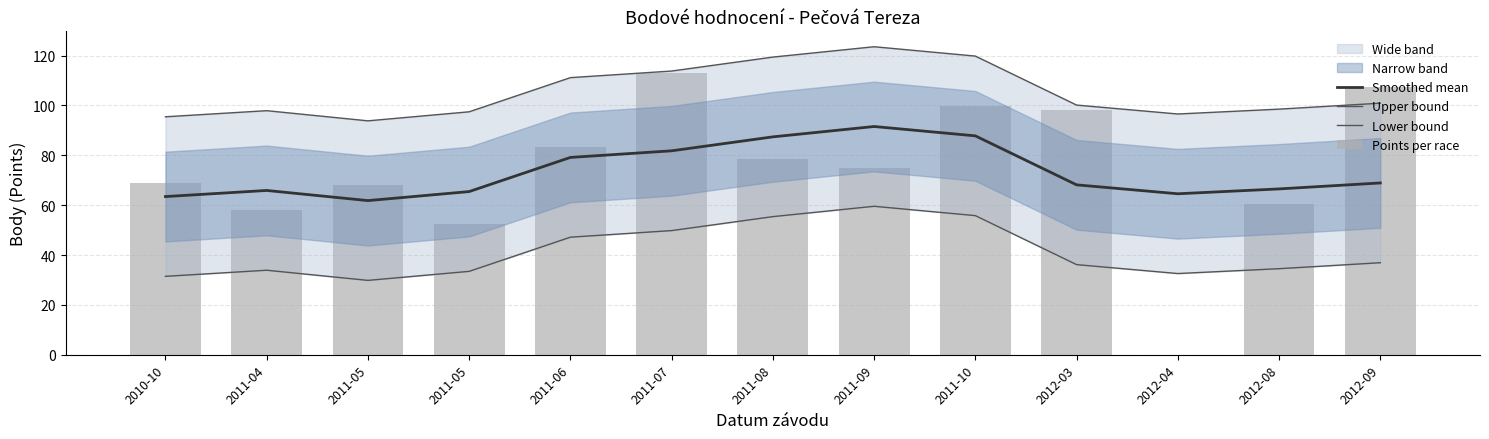

What is the label of the 7th bar from the right?

2011-08